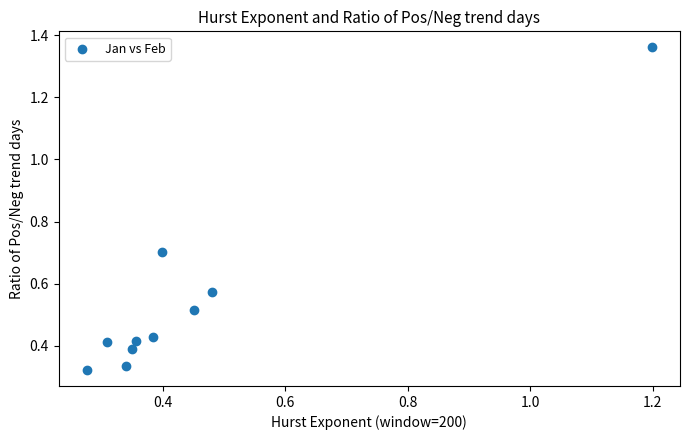

What is the range of Y values (max minus min)?

1.0